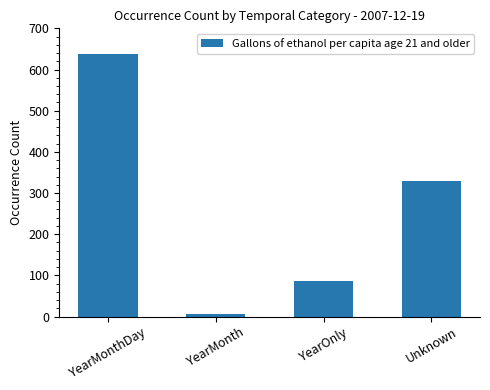

List the labels in order of value, largest first.

YearMonthDay, Unknown, YearOnly, YearMonth